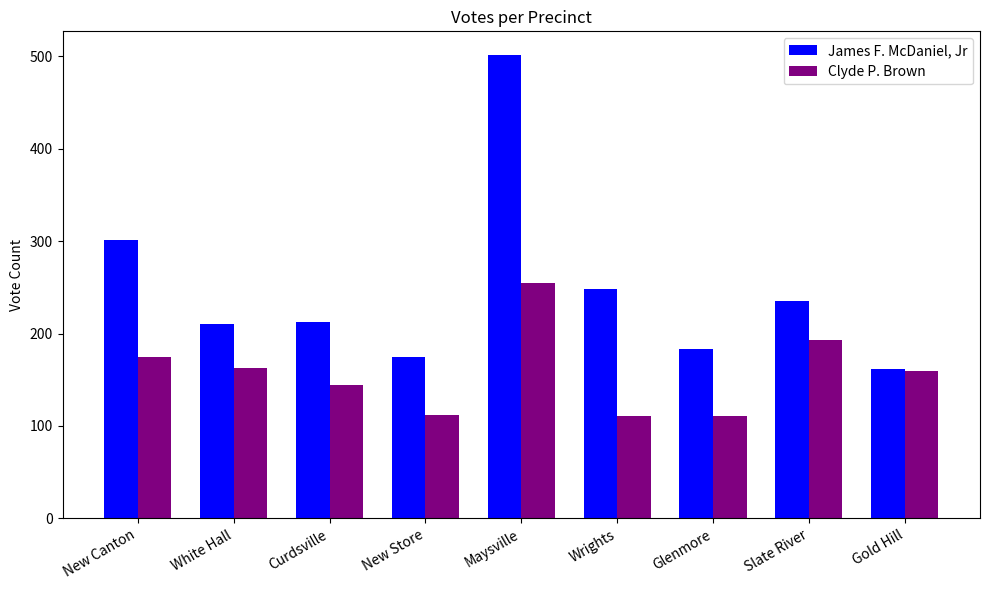

List the series in order of their peak value, highest first.

James F. McDaniel, Jr, Clyde P. Brown